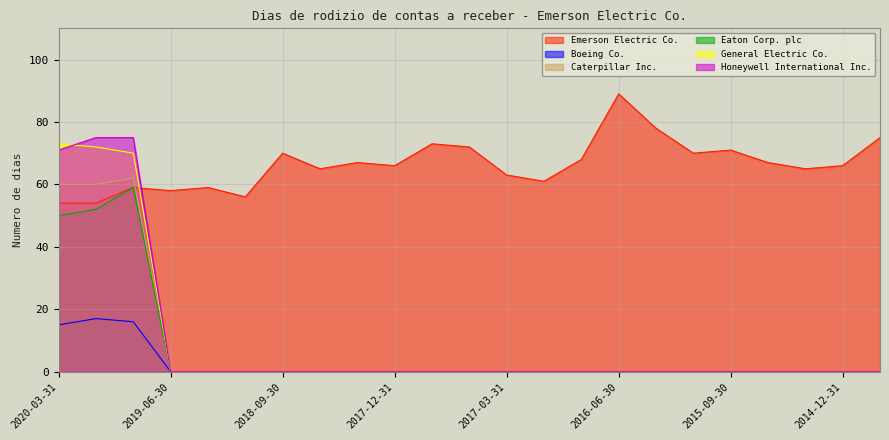

Does the chart have visible grid lines?

Yes